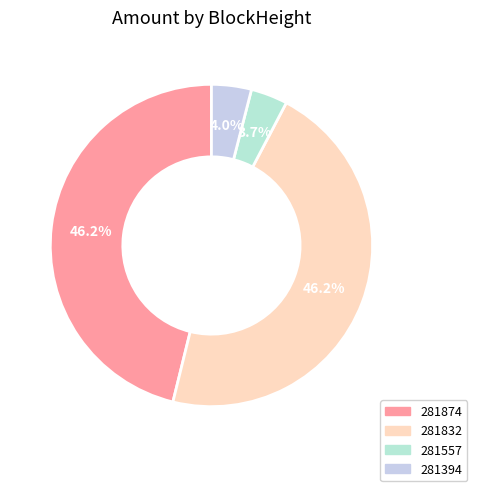

To the nearest percent, what is the difference between the largest and smallest slice percentages?

42%